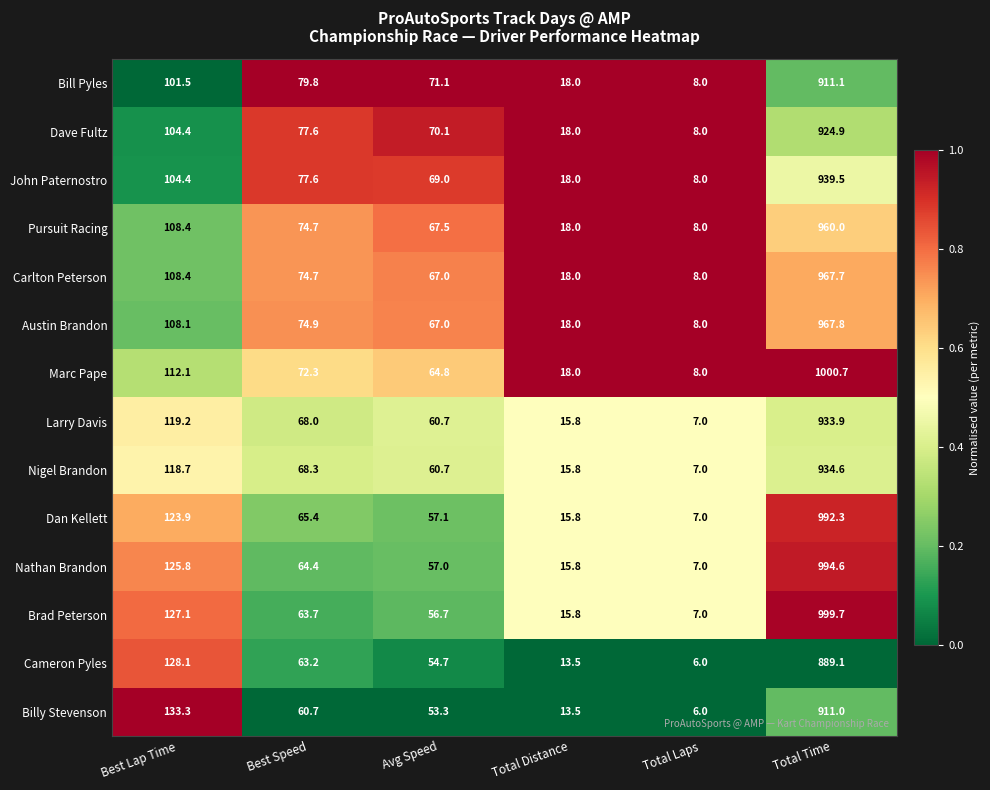

What is the total value across all series at Best Lap Time?

1623.4